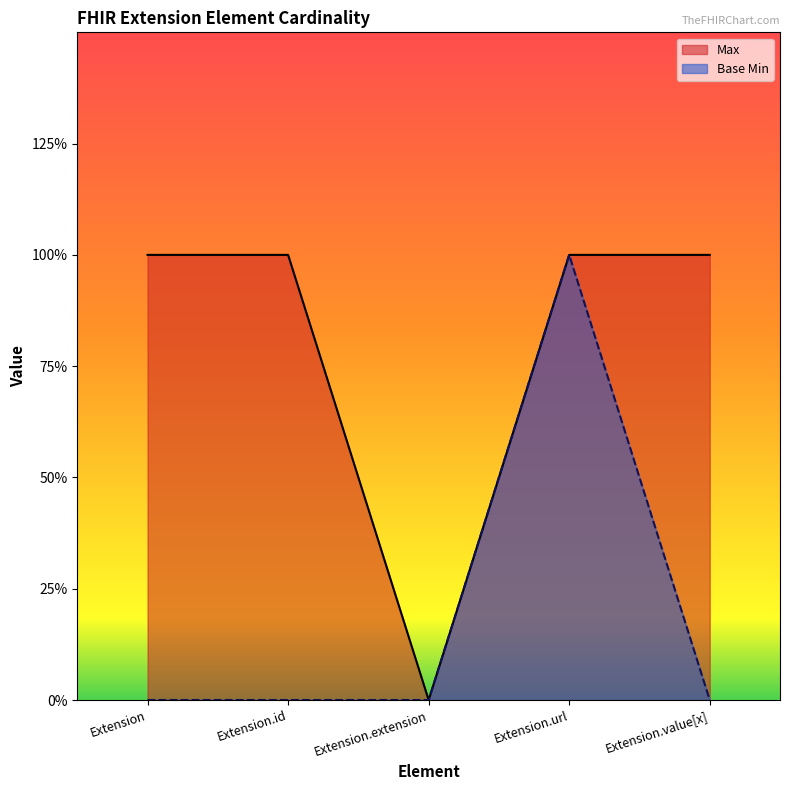

At Extension.extension, list the series in order from largest to smallest.

Max, Base Min